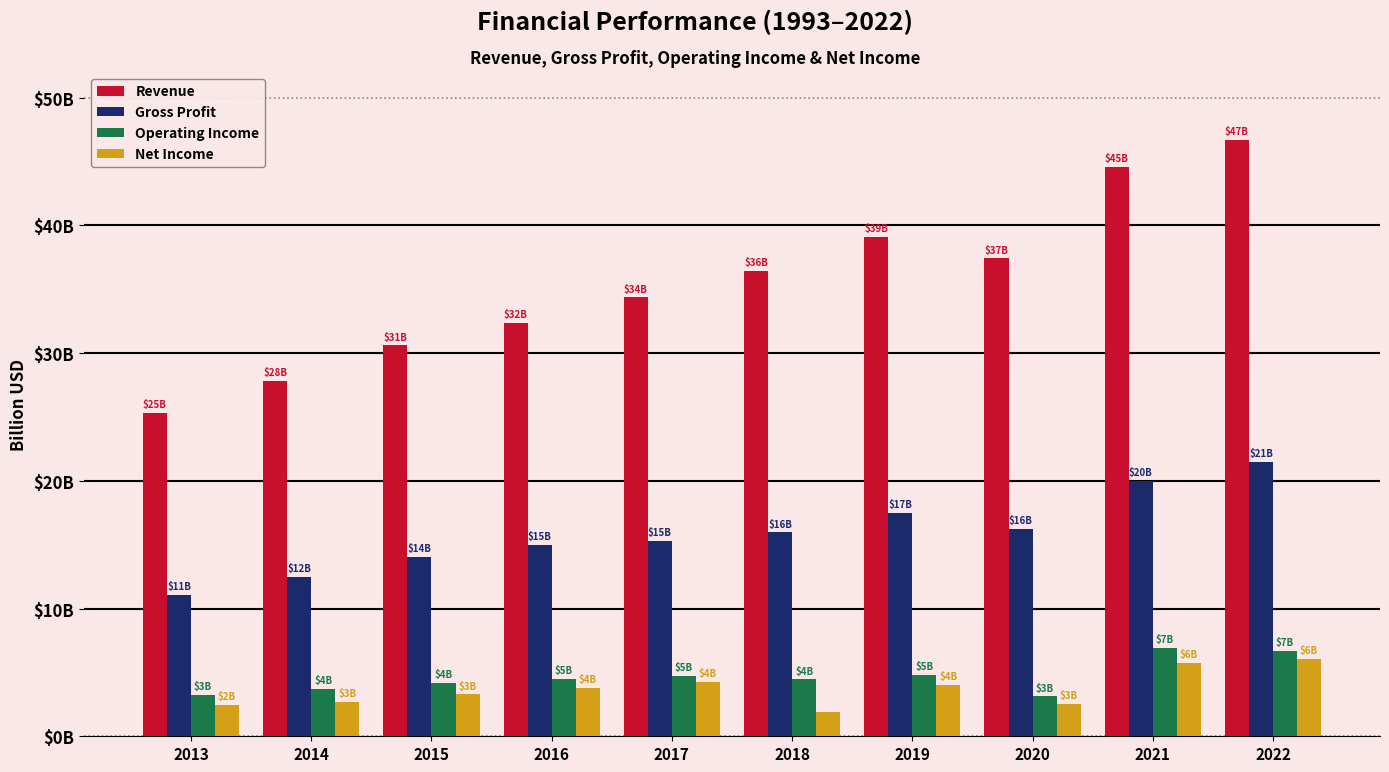

Between 2015 and 2016, which series saw the biggest shift?

Revenue